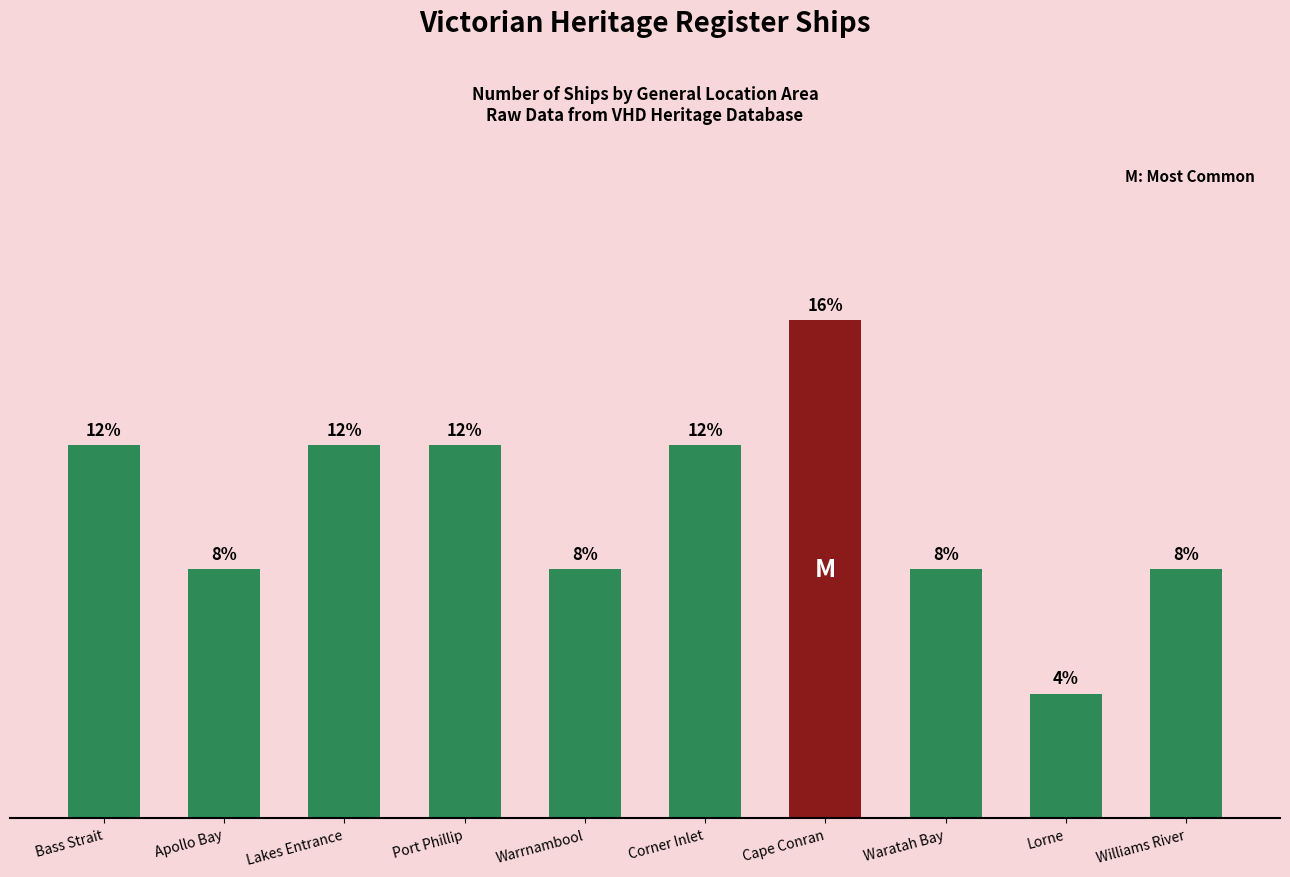

Which category has the highest value across all series?

Cape Conran